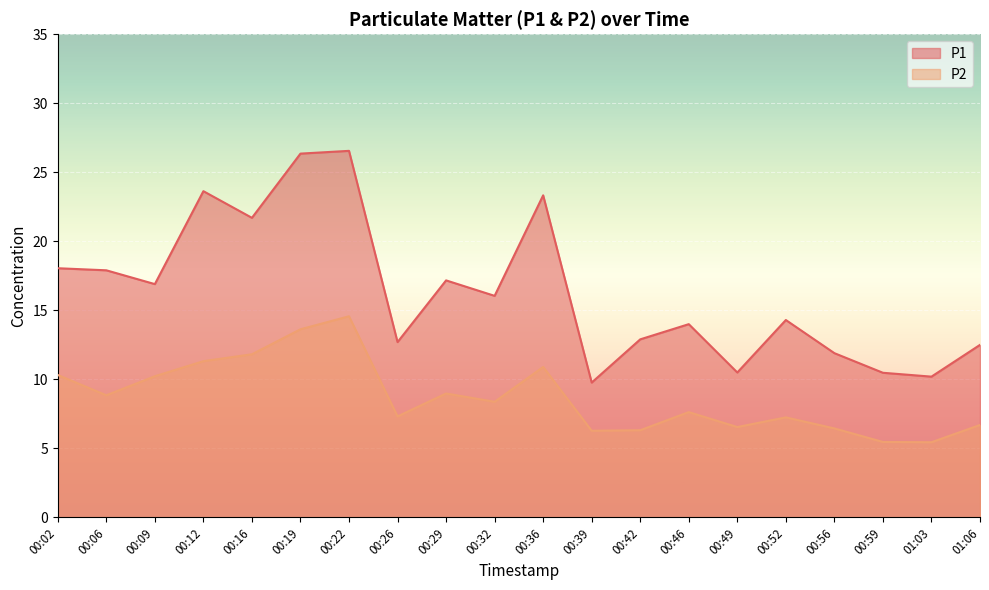

What value does the P2 series have at 00:46?

7.6